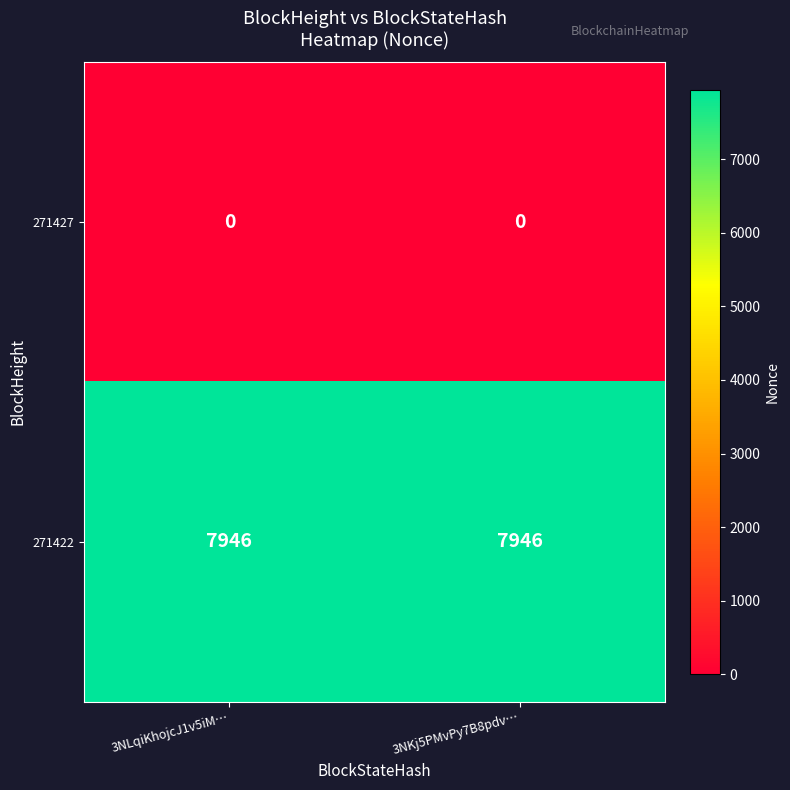

How many data points does each series have?

2